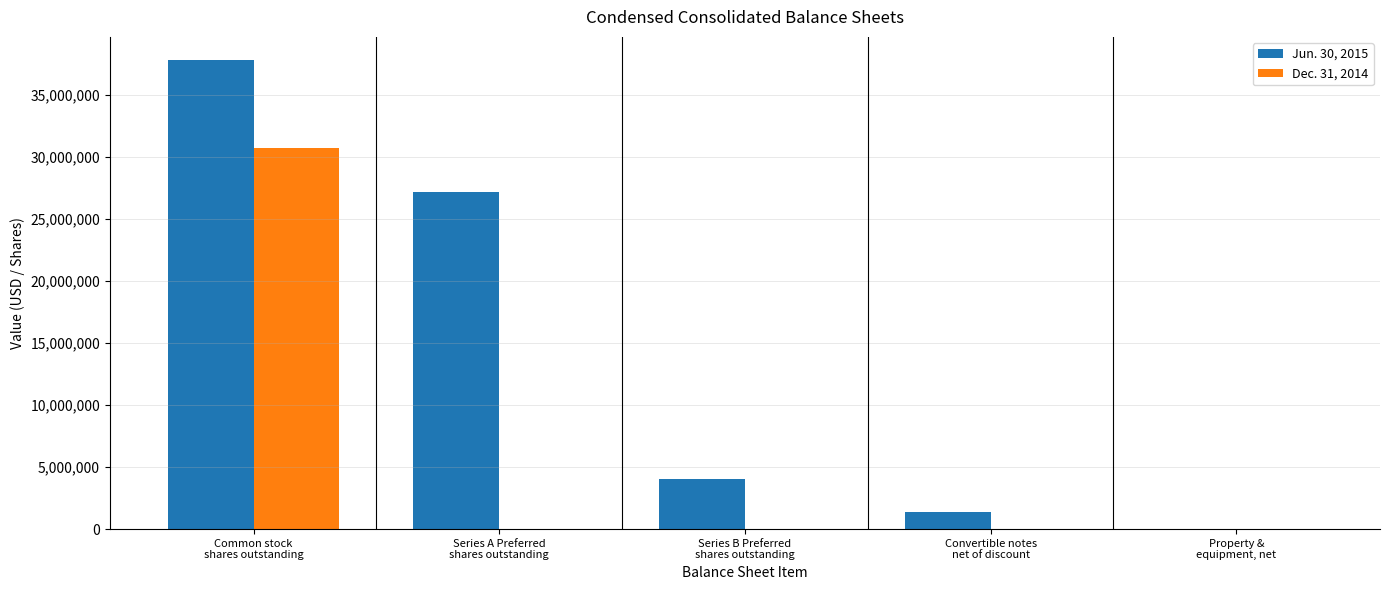

Which category has the highest value across all series?

Common stock
shares outstanding